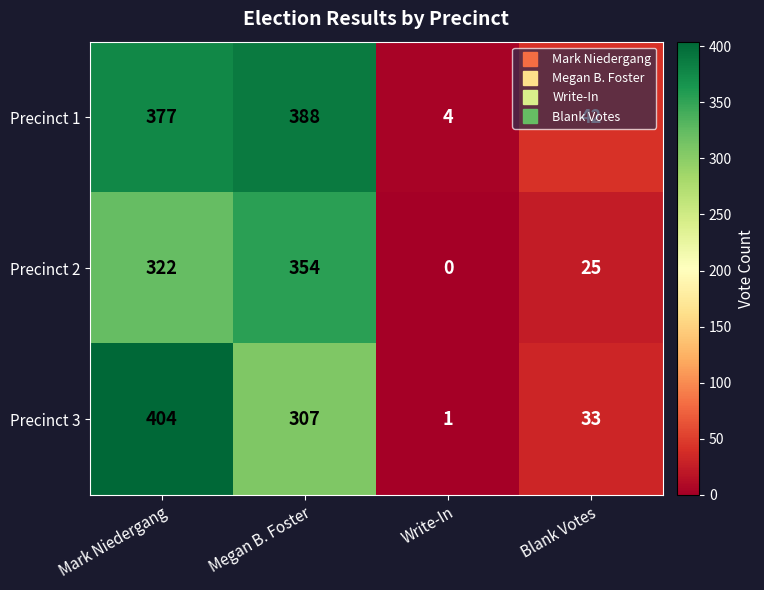

What is the approximate value of Precinct 3 at Blank Votes, to the nearest 5?

35